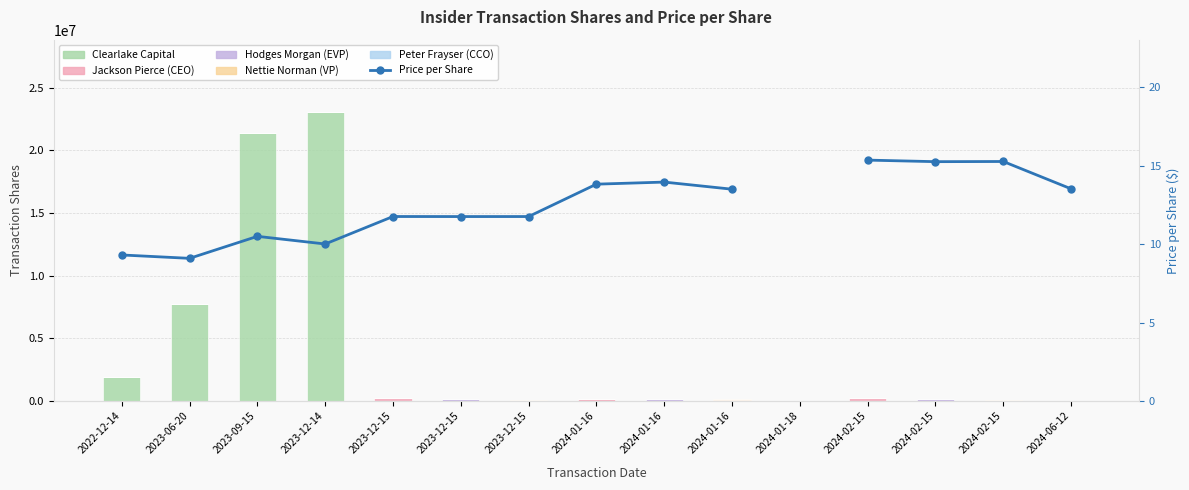

At how many categories does at least one series exceed 2914599?

3